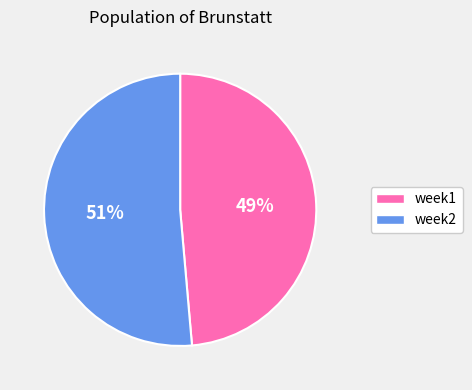

True or false: week2 accounts for 51% of the total.

True